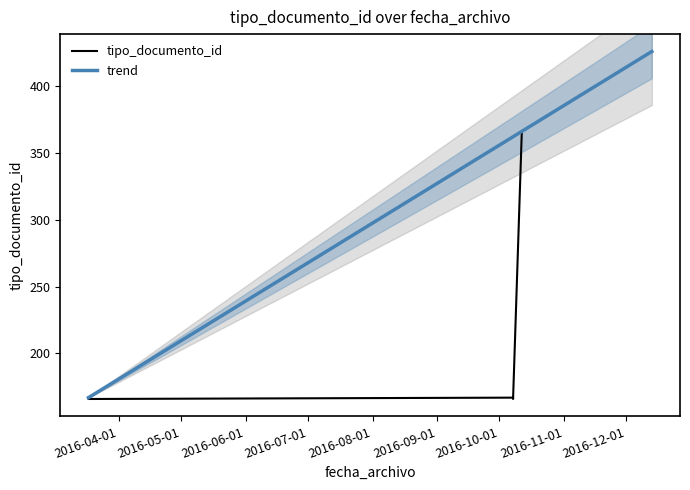

What is the minimum value shown in the chart?

166